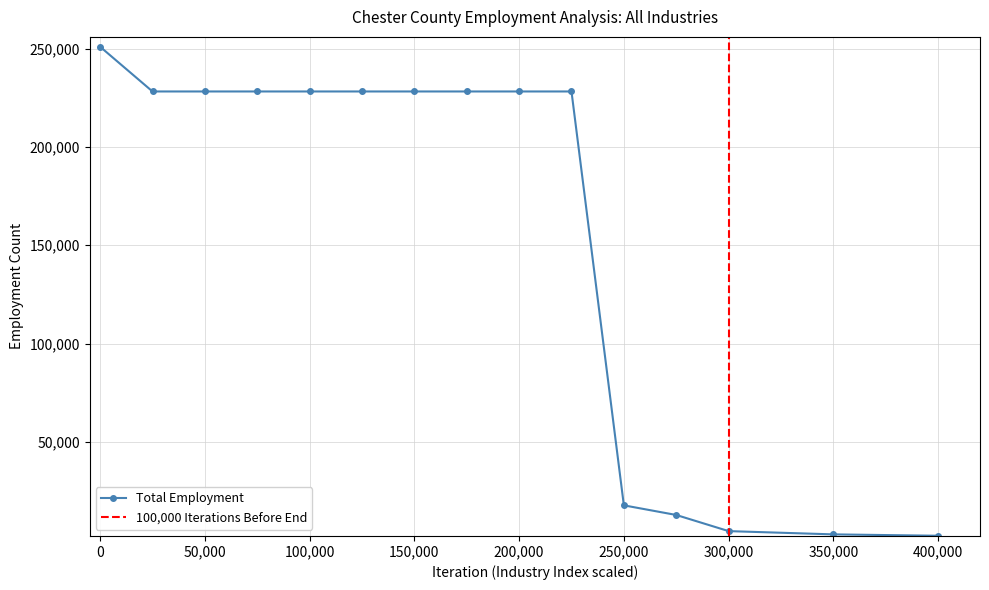

How many lines are shown in the chart?

2